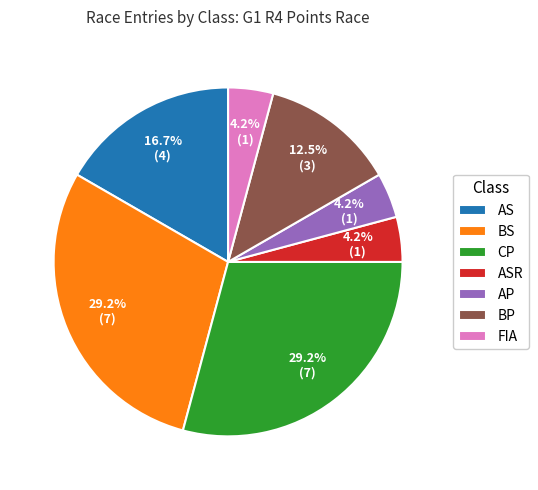

Does AS account for over 50% of the chart?

No